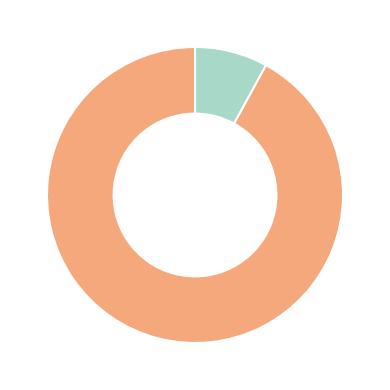

Does any single category account for the majority?

Yes